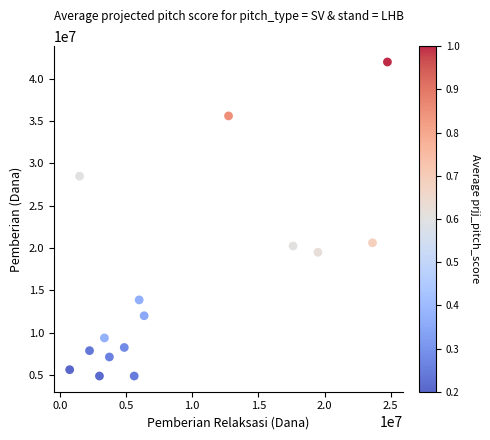

What is the range of X values (max minus min)?

24000000